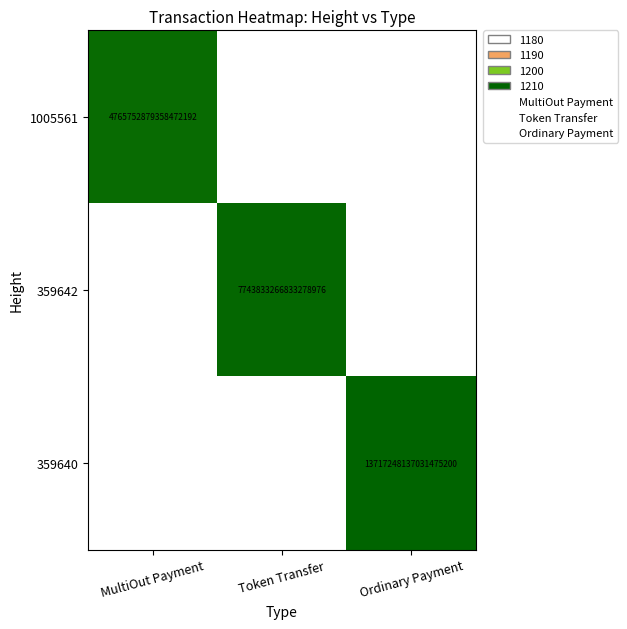

Between Token Transfer and Ordinary Payment, which is larger?

Token Transfer